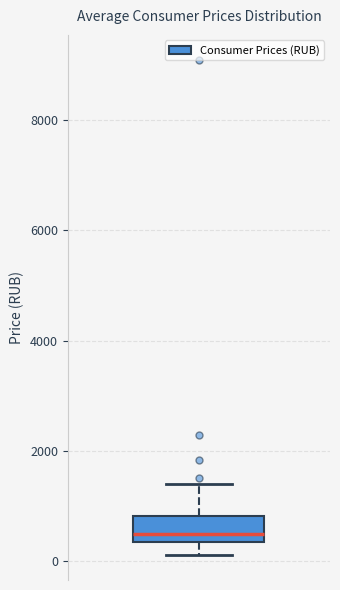

Transcribe this box plot: give where the median line is, the range the box spans, and where the two whiskers end, as read against the y-axis. The values are not printed on the chart, so give them approximately, as read against the axis.

median 600, box 400 to 800, whiskers 200 to 1400